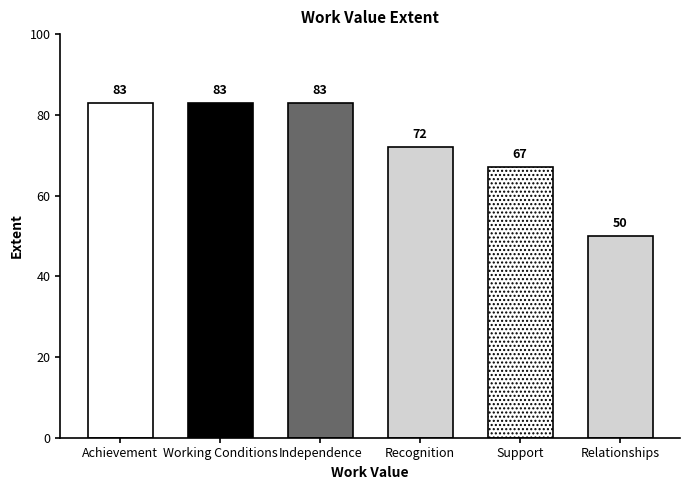

What is the greatest value displayed?

83